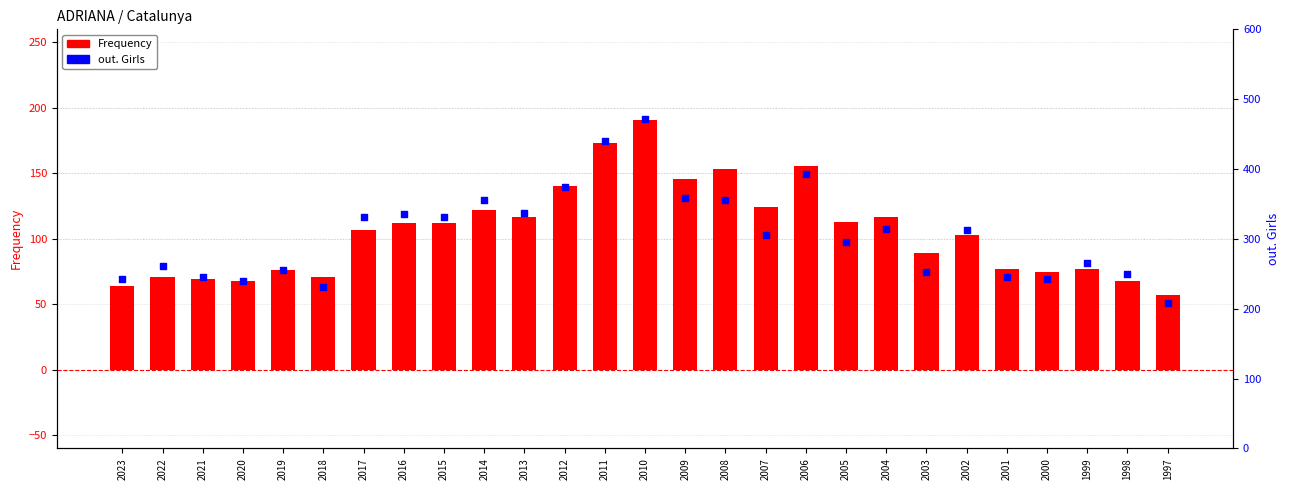

At how many categories does at least one series exceed 111?

27